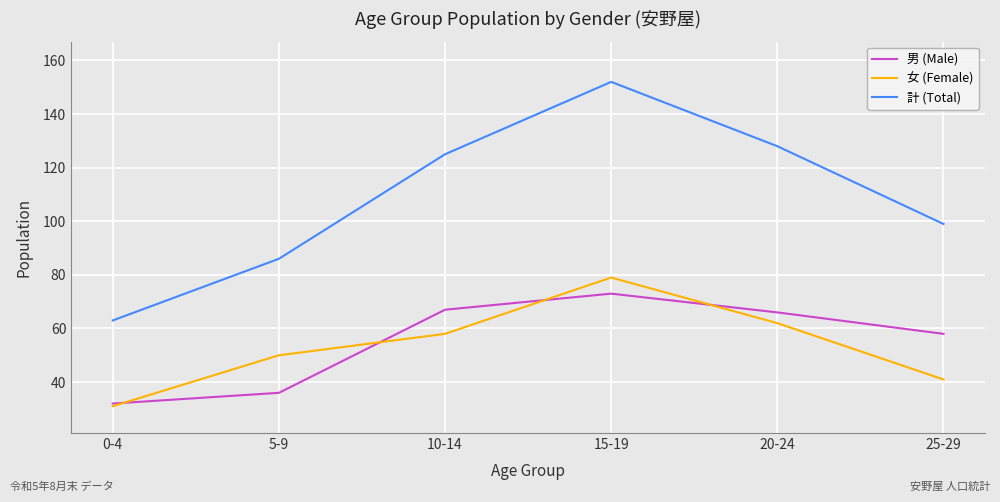

At 15-19, list the series in order from smallest to largest.

男 (Male), 女 (Female), 計 (Total)